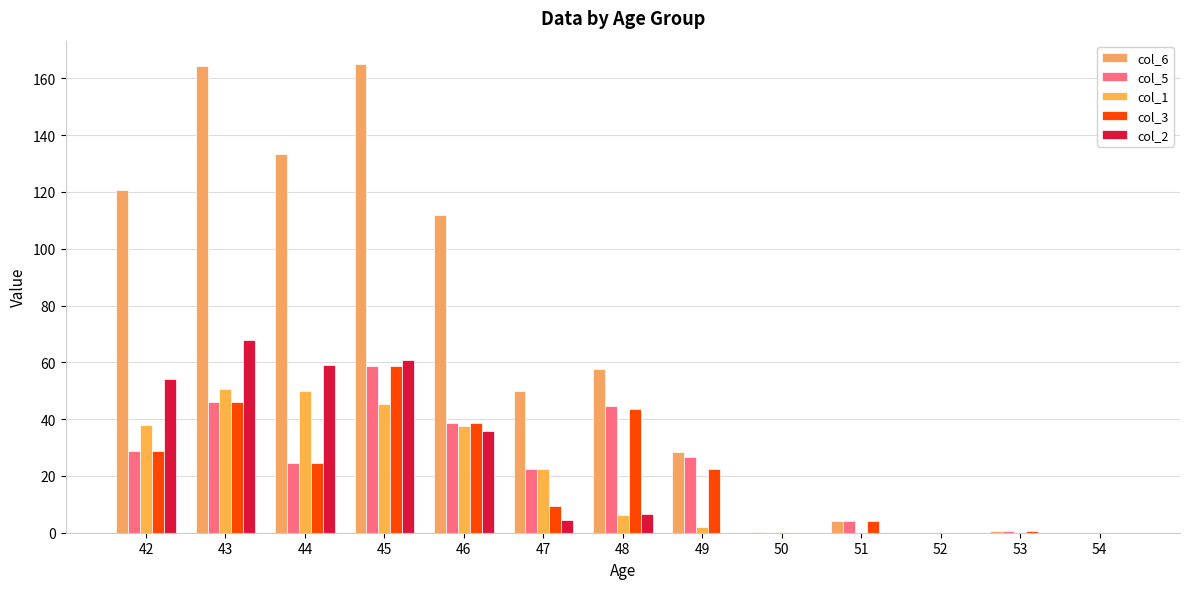

What is the sum of all col_1 values?

252.3